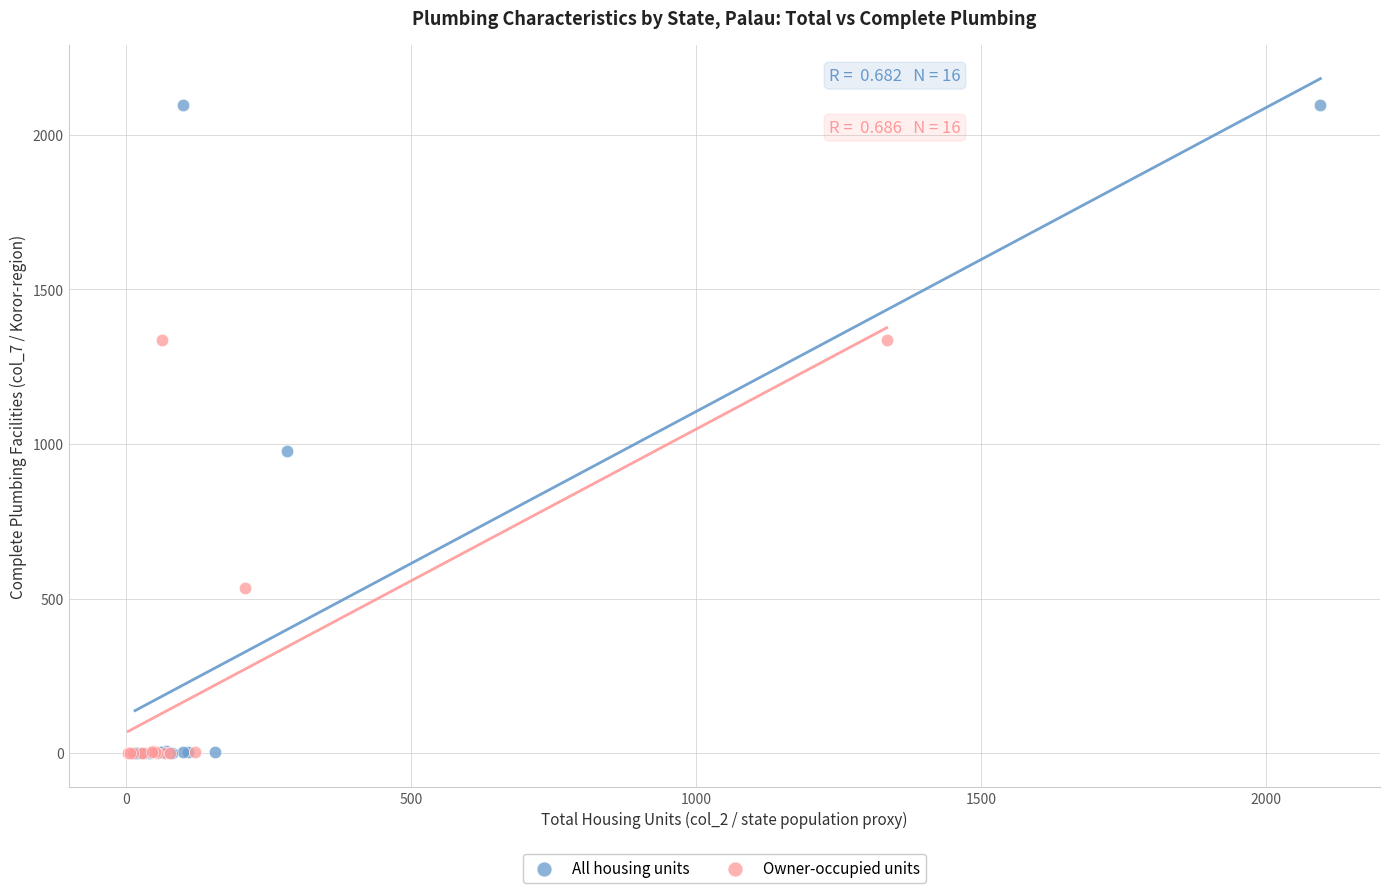

Which series has the largest Y range (max minus min)?

All housing units